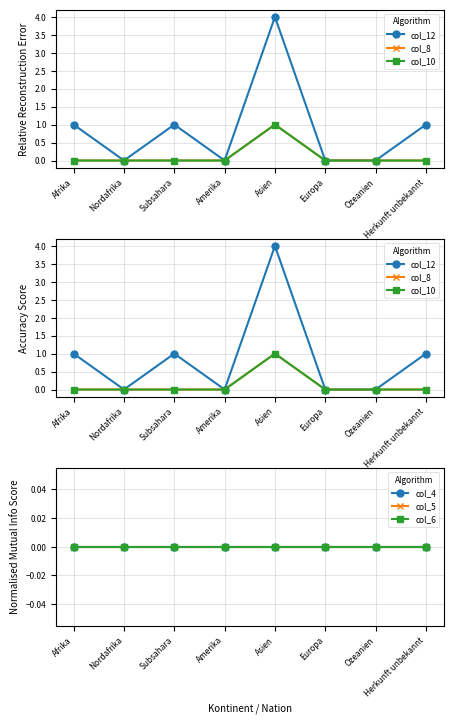

Reading left to right, what are all the values shown in this chart?

col_12: Afrika=1	Nordafrika=0	Subsahara=1	Amerika=0	Asien=4	Europa=0	Ozeanien=0	Herkunft unbekannt=1
col_8: Afrika=0	Nordafrika=0	Subsahara=0	Amerika=0	Asien=1	Europa=0	Ozeanien=0	Herkunft unbekannt=0
col_10: Afrika=0	Nordafrika=0	Subsahara=0	Amerika=0	Asien=1	Europa=0	Ozeanien=0	Herkunft unbekannt=0
col_4: Afrika=0	Nordafrika=0	Subsahara=0	Amerika=0	Asien=0	Europa=0	Ozeanien=0	Herkunft unbekannt=0
col_5: Afrika=0	Nordafrika=0	Subsahara=0	Amerika=0	Asien=0	Europa=0	Ozeanien=0	Herkunft unbekannt=0
col_6: Afrika=0	Nordafrika=0	Subsahara=0	Amerika=0	Asien=0	Europa=0	Ozeanien=0	Herkunft unbekannt=0